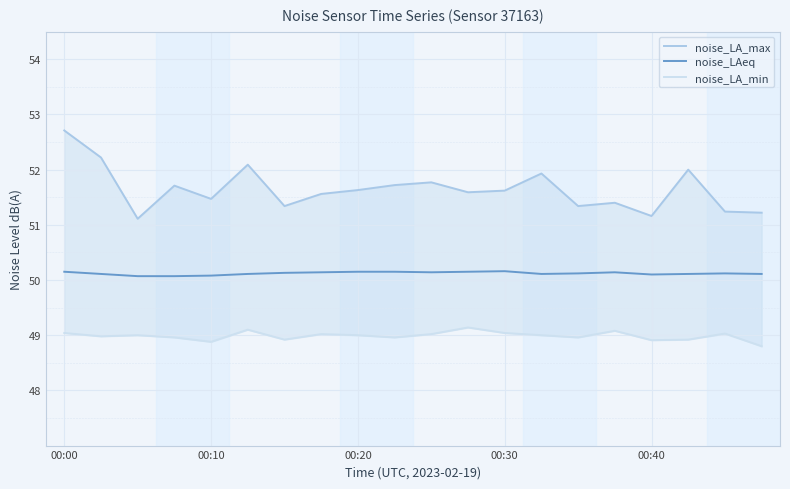

At which category is the sum across all series the highest?

00:00